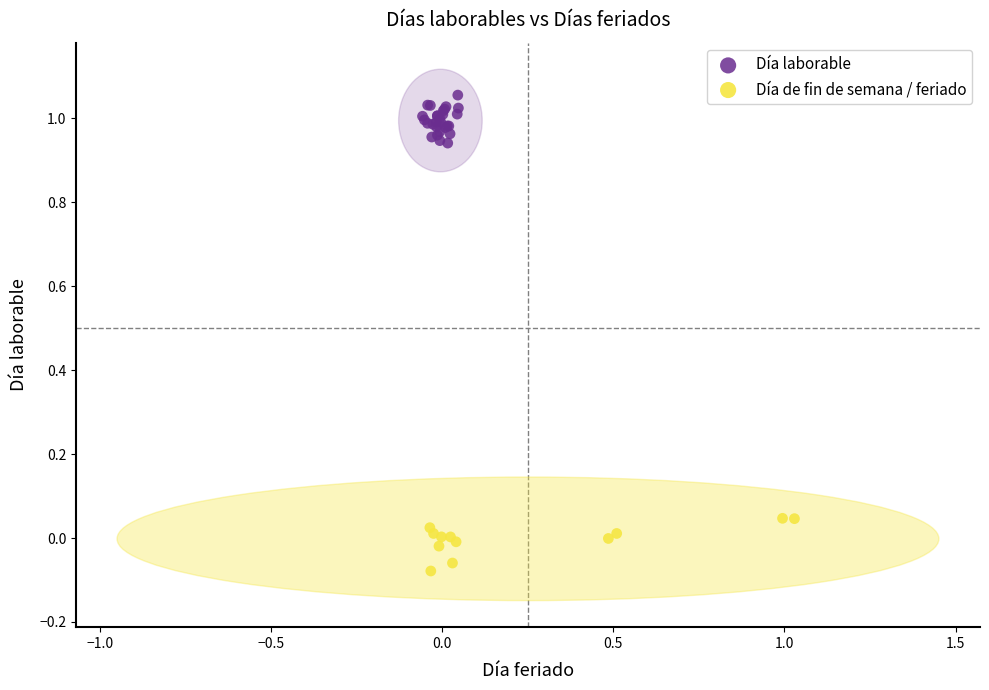

Which series reaches the maximum Y coordinate?

Día laborable